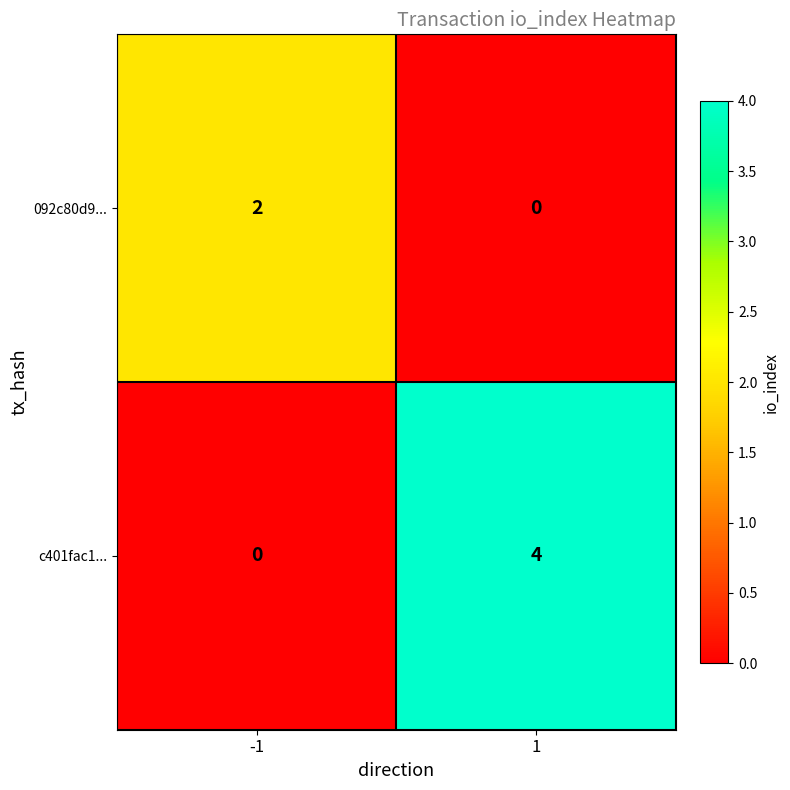

At which category is the sum across all series the highest?

1